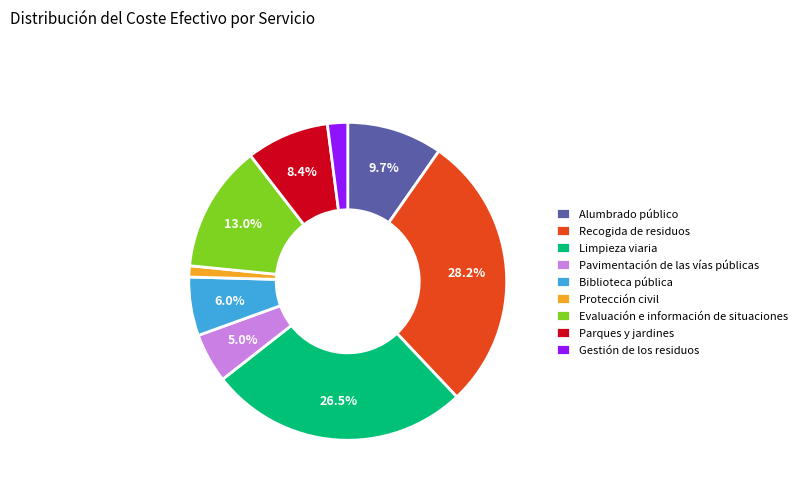

To the nearest percent, what is the difference between the Parques y jardines and Evaluación e información de situaciones slice percentages?

5%